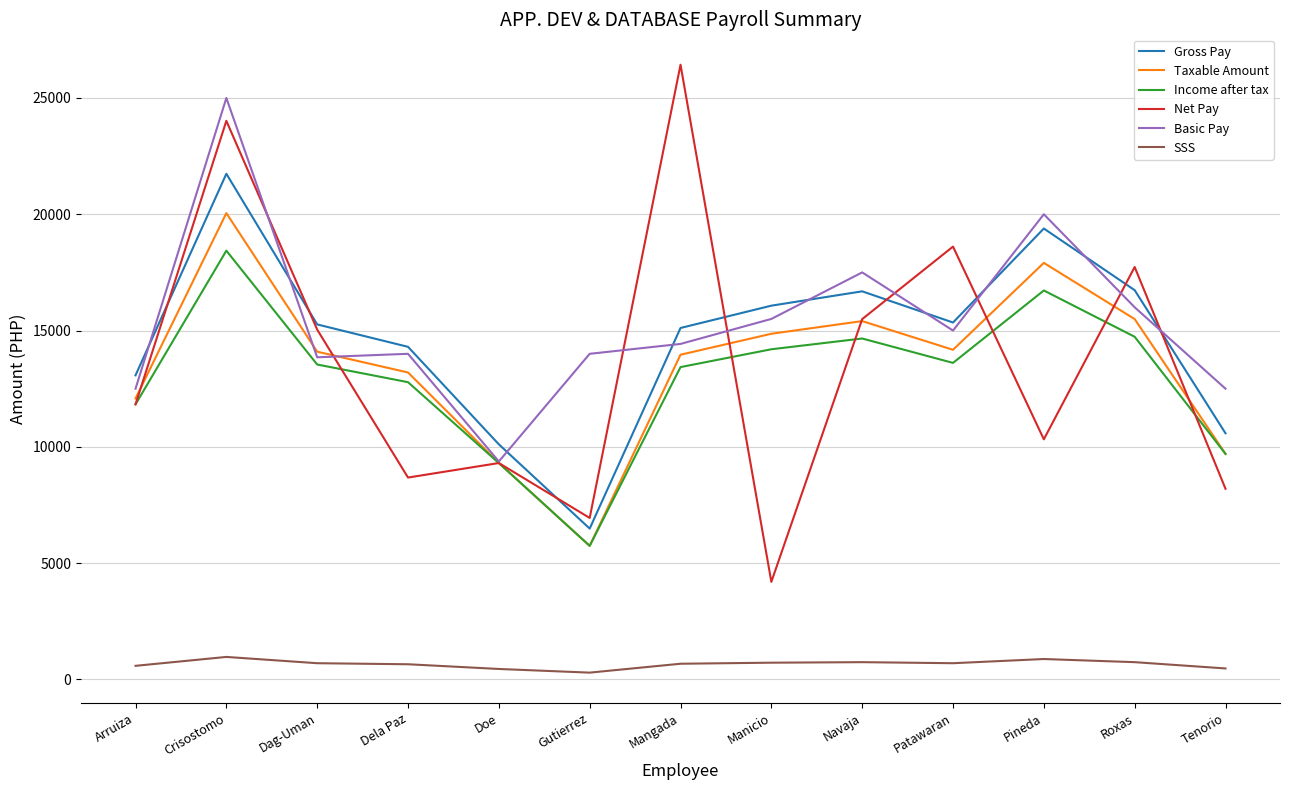

How many interior local valleys does the Taxable Amount series have?

2